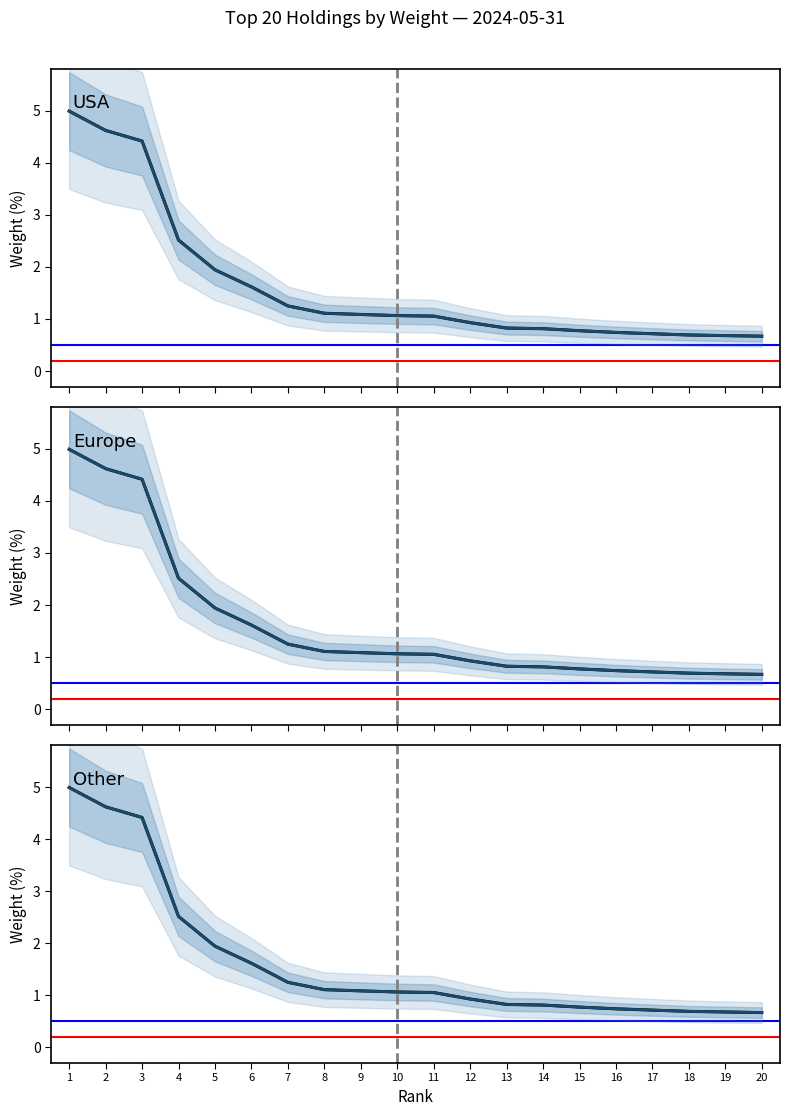

Where is Weighted mean nearest to the value 2?

5